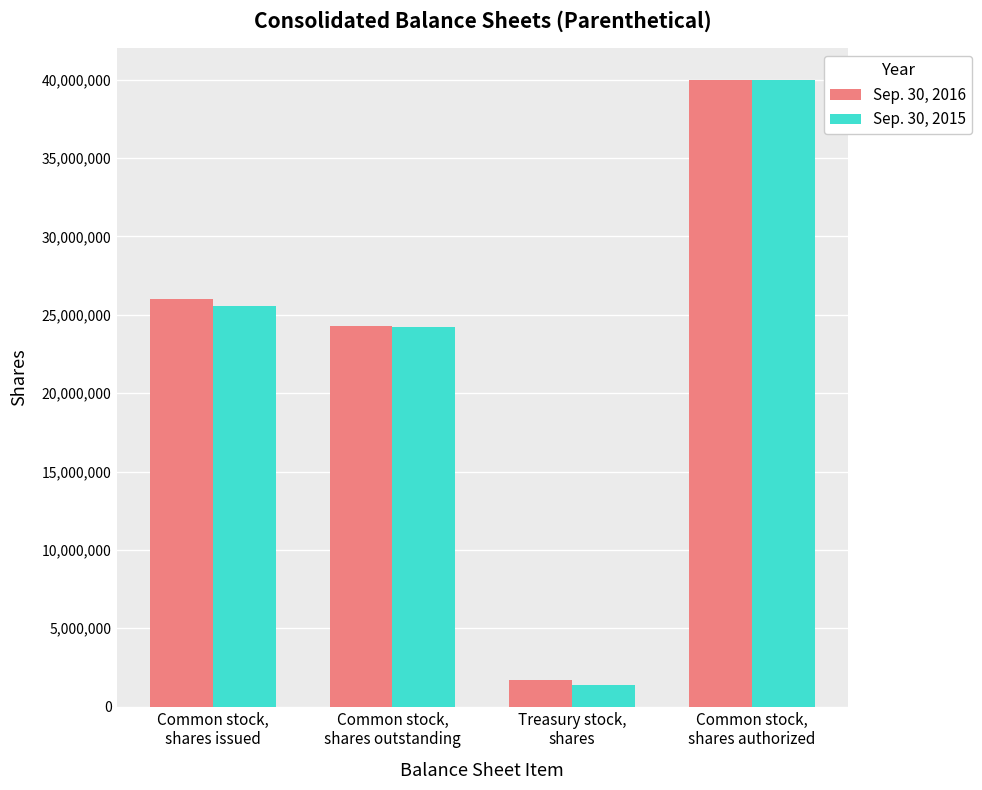

How many bars are there in total?

8